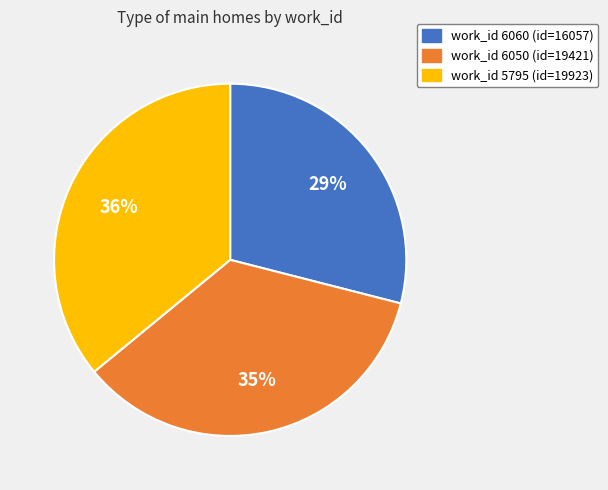

Is there any slice that represents more than half of the pie?

No